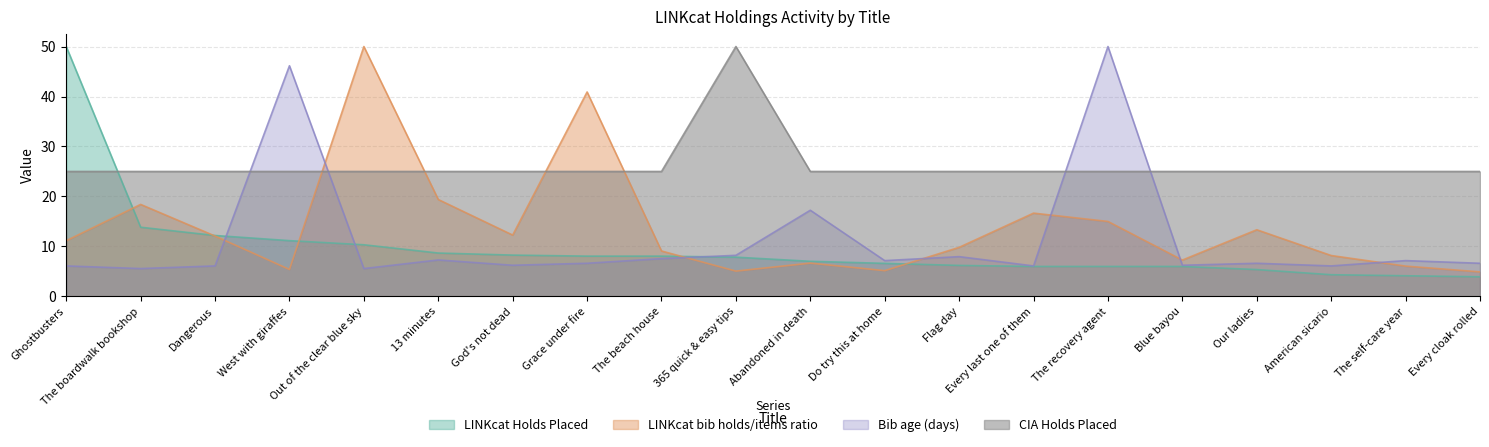

The LINKcat Holds Placed series shows 3.9 at Every cloak rolled. True or false?

True